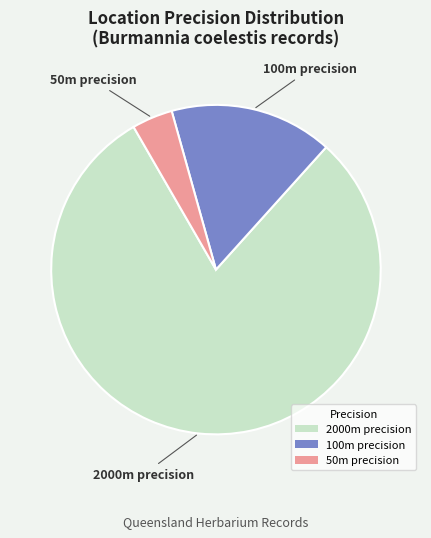

Approximately how many times larger is the value at 2000m precision compared to 100m precision?

5.0